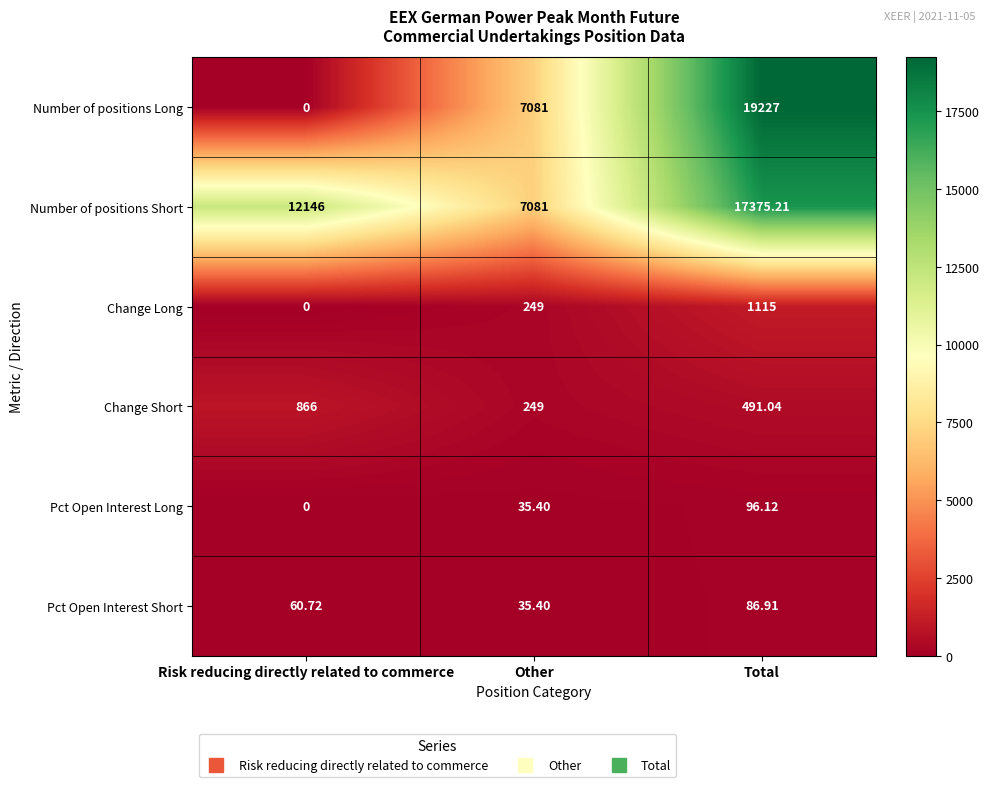

List the series in order of their peak value, highest first.

Number of positions Long, Number of positions Short, Change Long, Change Short, Pct Open Interest Long, Pct Open Interest Short